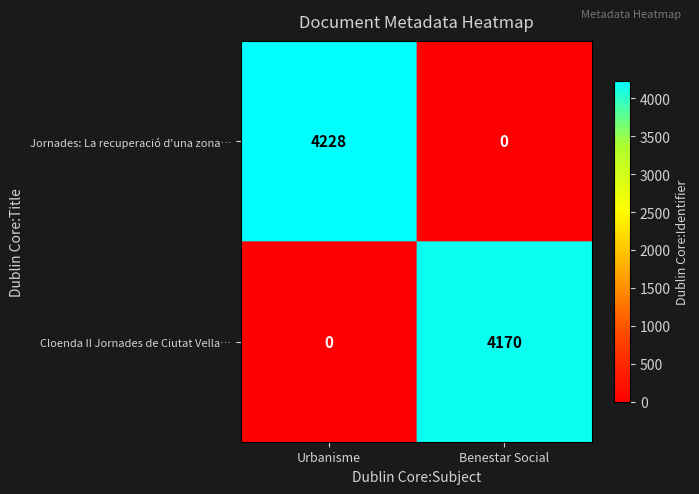

What is the sum of all Jornades: La recuperació d'una zona… values?

4228